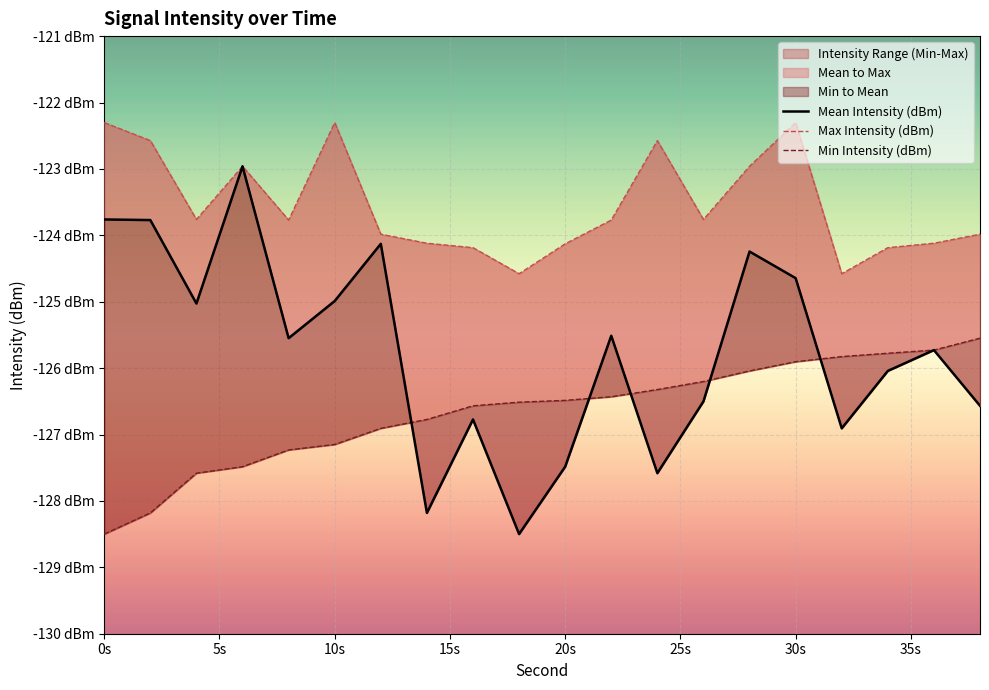

What is the value of the Max Intensity (dBm) point at the 1st from the left?

-122.3